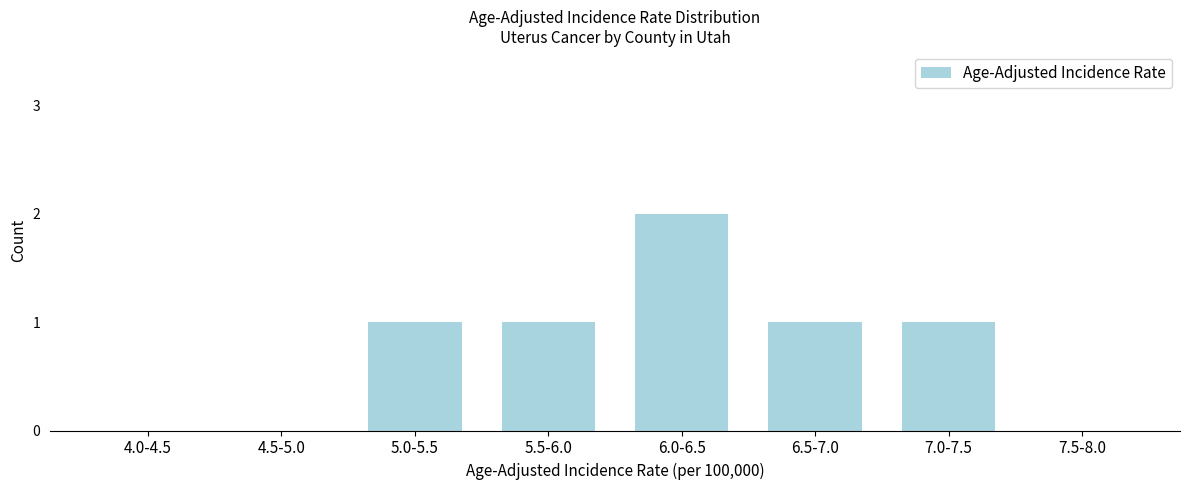

Reading left to right, what are all the values shown in this chart?

4.0-4.5=0	4.5-5.0=0	5.0-5.5=1	5.5-6.0=1	6.0-6.5=2	6.5-7.0=1	7.0-7.5=1	7.5-8.0=0